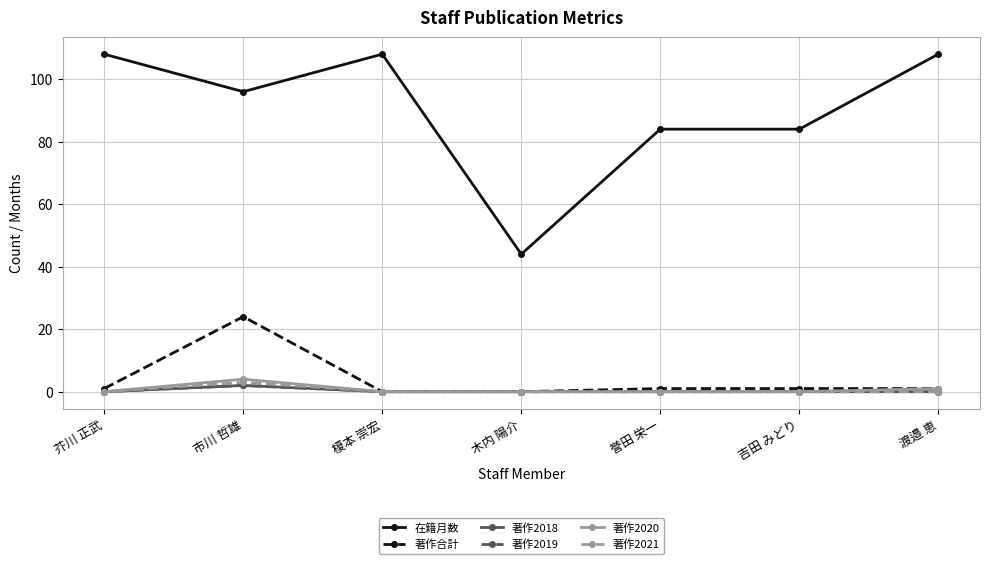

How many lines are shown in the chart?

6